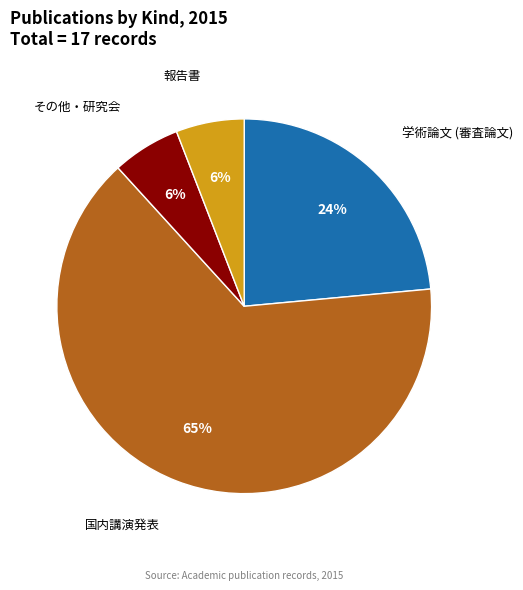

Does any single category account for the majority?

Yes